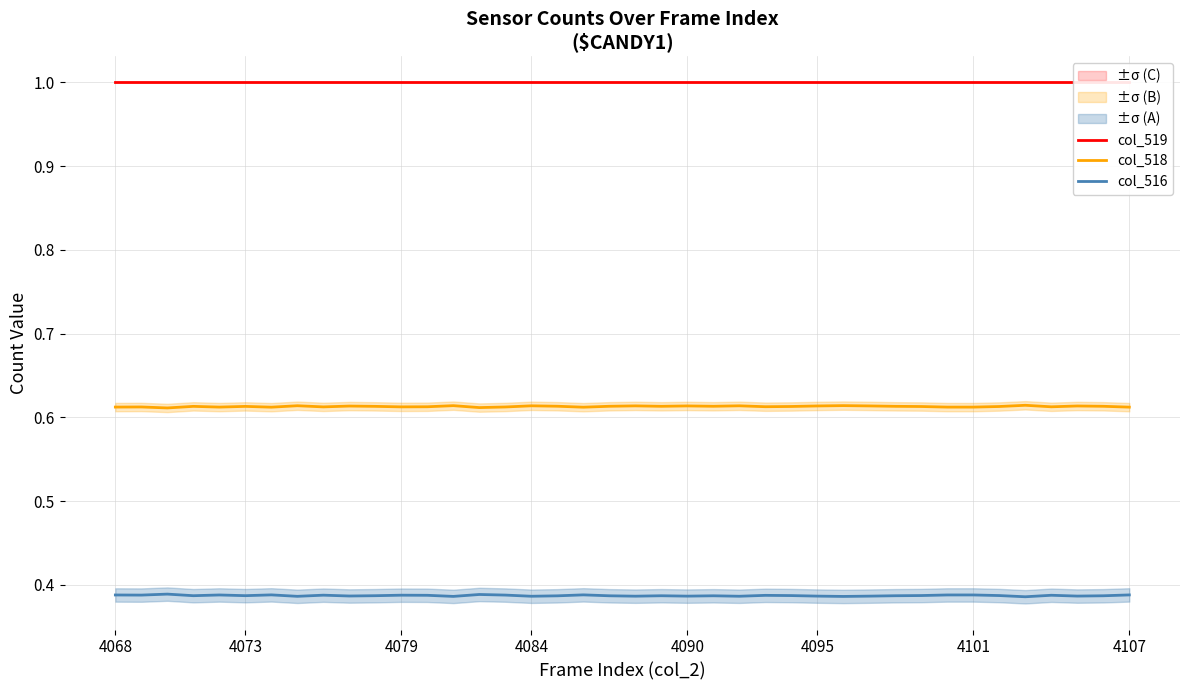

True or false: col_518 and col_516 cross at least once.

False